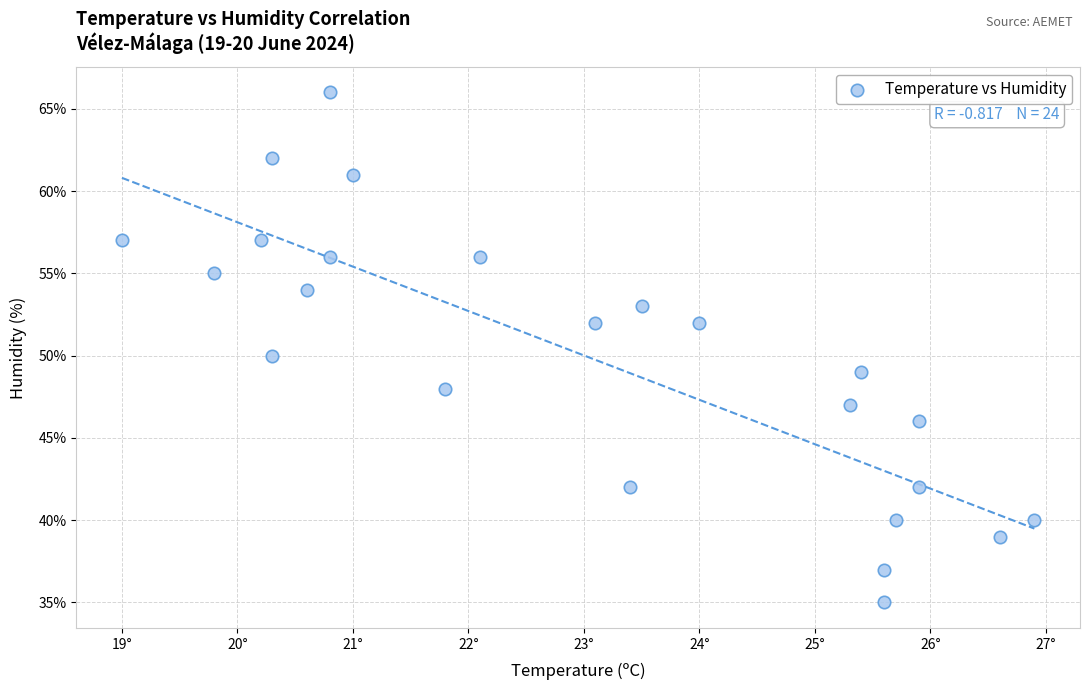

What is the range of Y values (max minus min)?

31